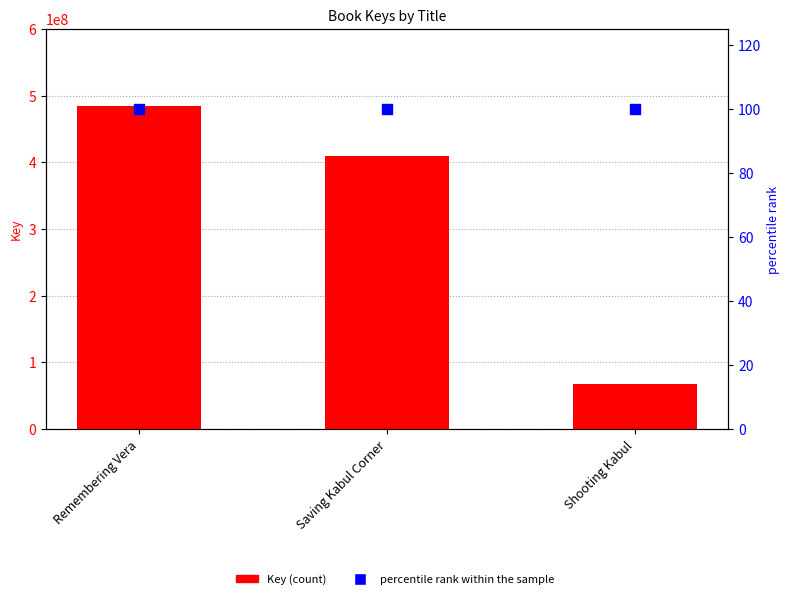

At how many categories does at least one series exceed 114187903?

2